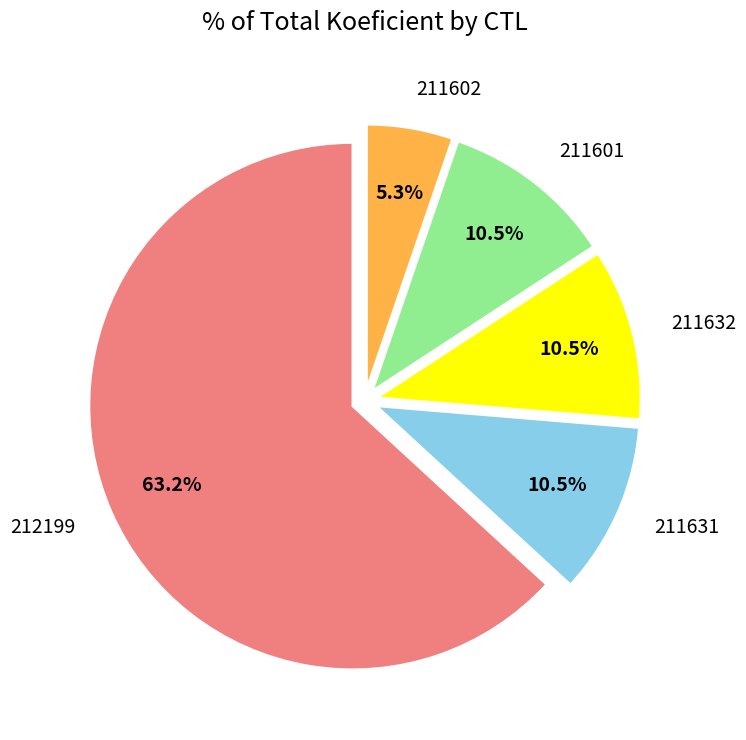

To the nearest percent, what is the difference between the largest and smallest slice percentages?

58%